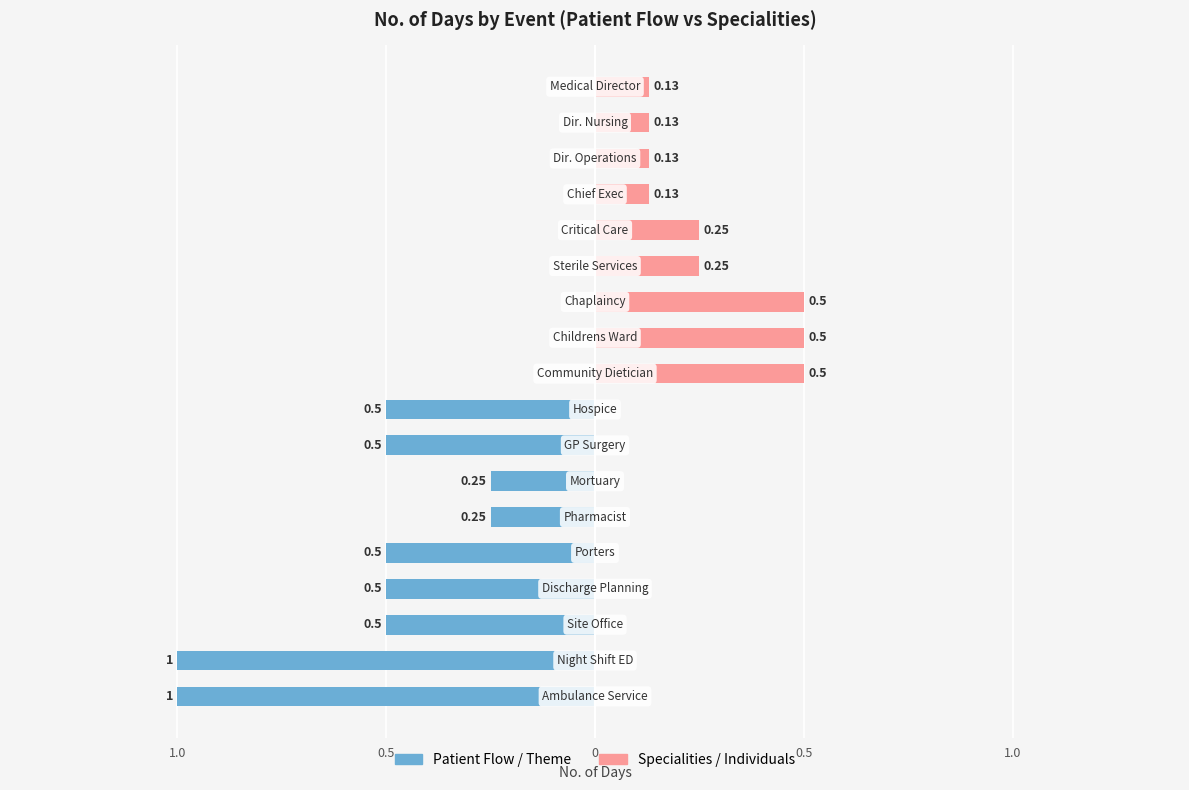

The Specialities / Individuals series shows 0.1 at 9. True or false?

False